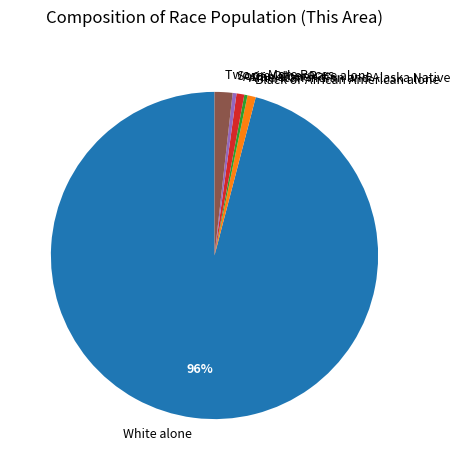

The White alone slice represents 96% of the pie. True or false?

True